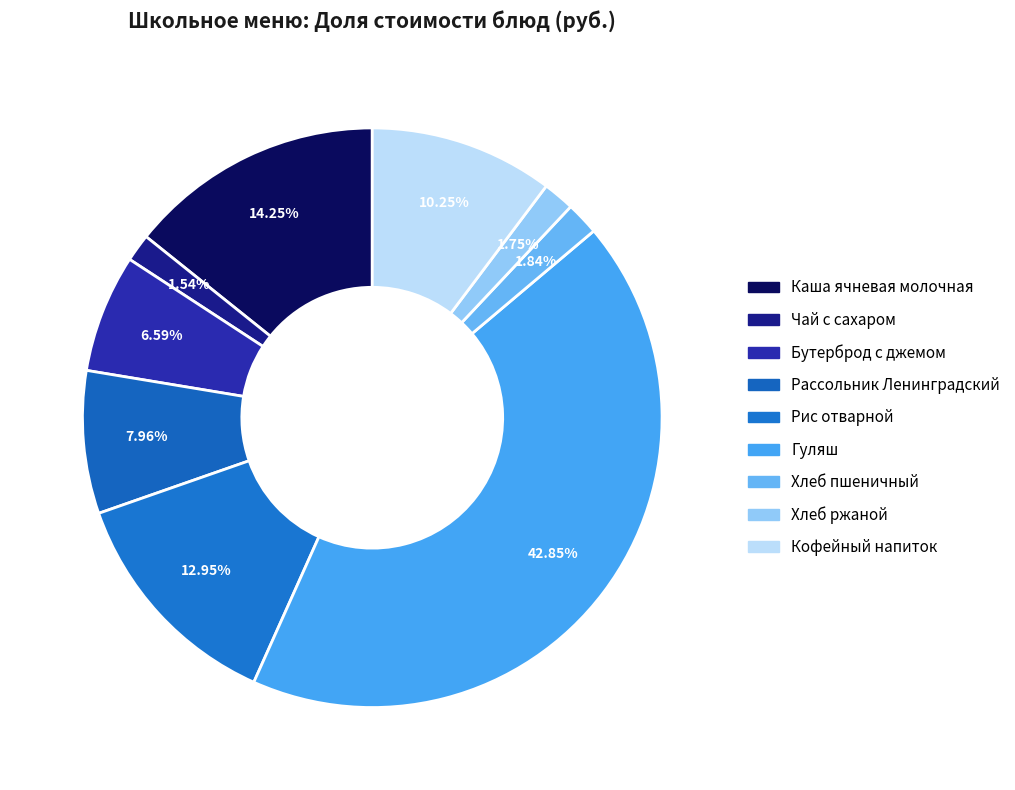

What percentage is NOT represented by Рассольник Ленинградский?

92.0%